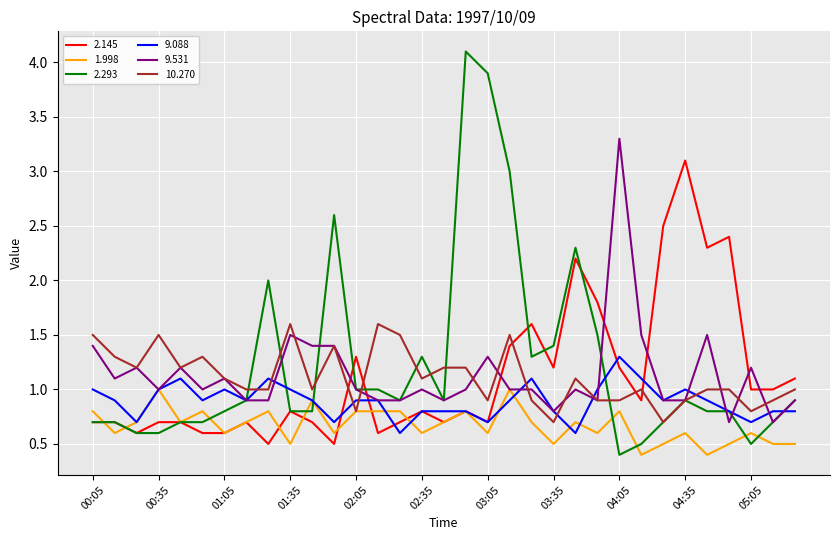

What is the maximum value for 9.088?

1.3